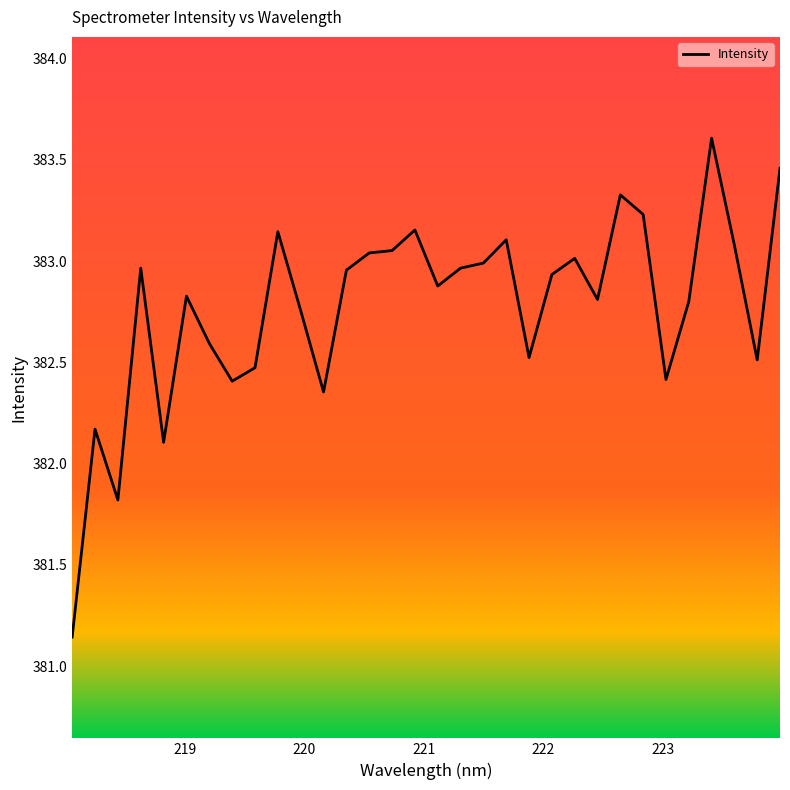

What is the difference between the maximum and minimum values?

2.5